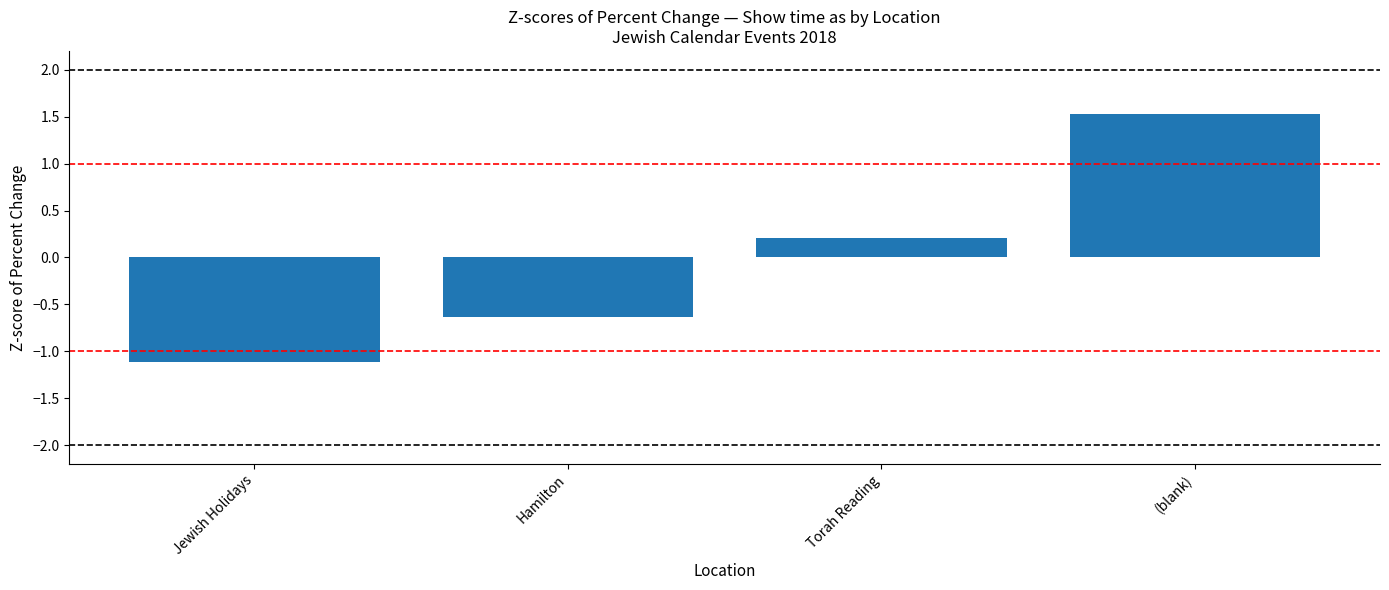

What is the minimum value shown in the chart?

-1.1